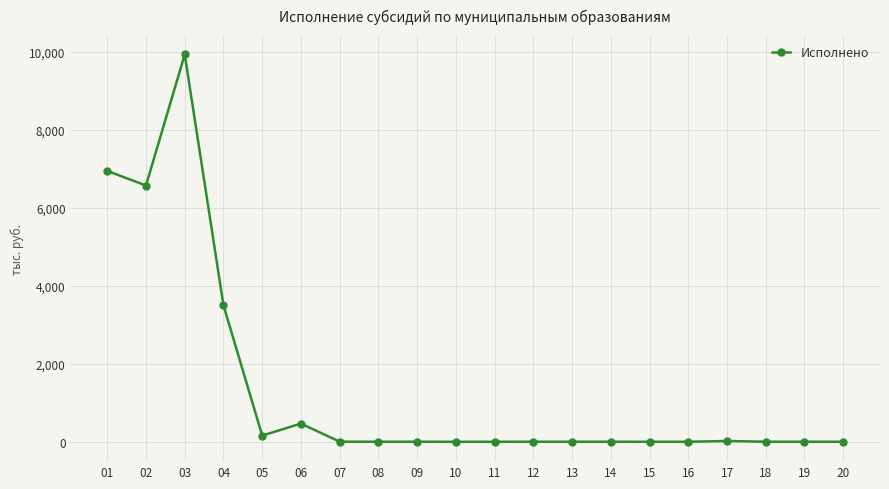

Which category has the highest value across all series?

03